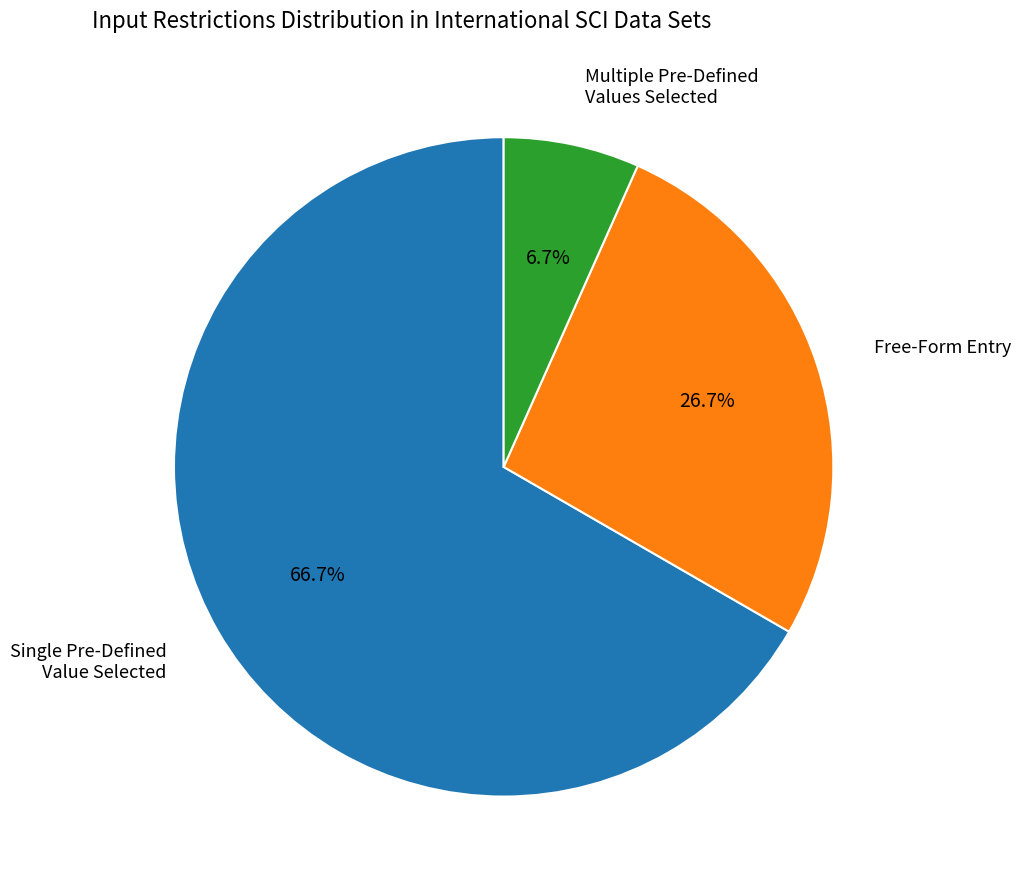

Which slice is the largest?

Single Pre-Defined Value Selected